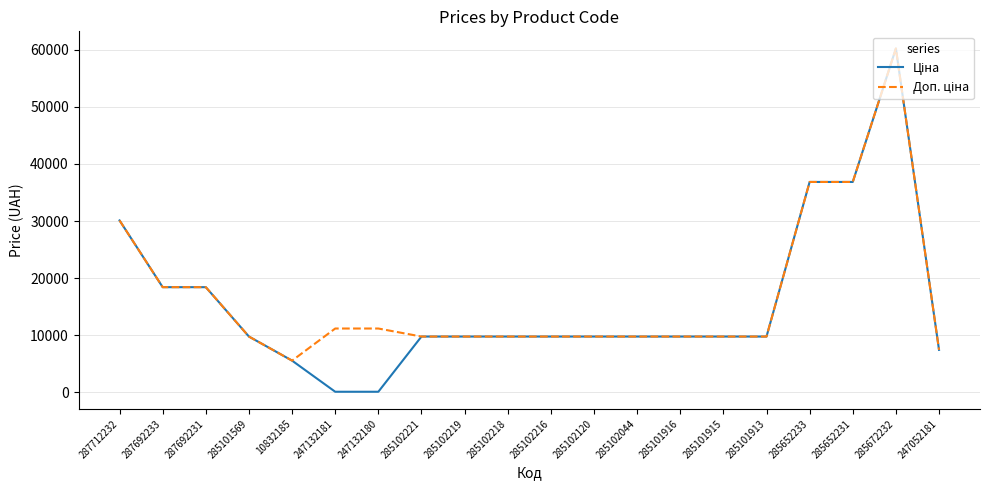

What is the total value across all series at 285101916?

19551.0